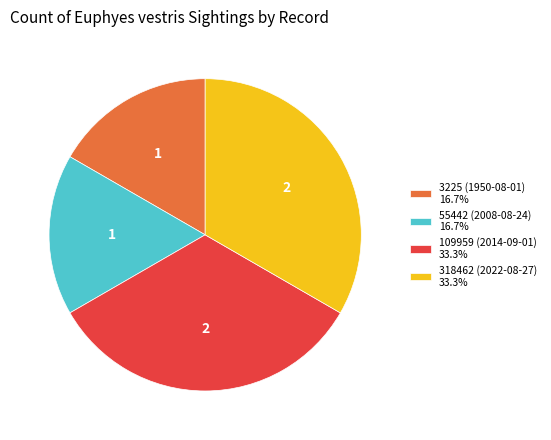

Does 318462 (2022-08-27) 33.3% account for over 50% of the chart?

No